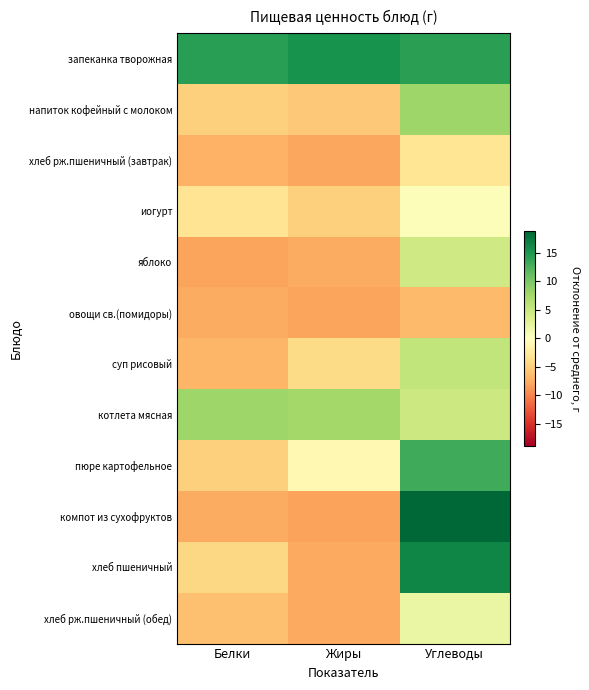

At which category is the sum across all series the highest?

Углеводы